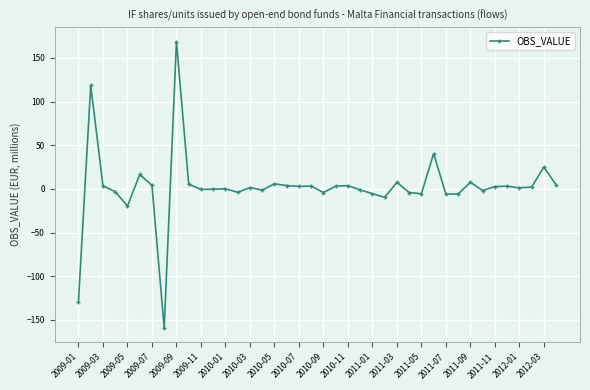

True or false: there are more than 1 points higher than both neighbors.

True